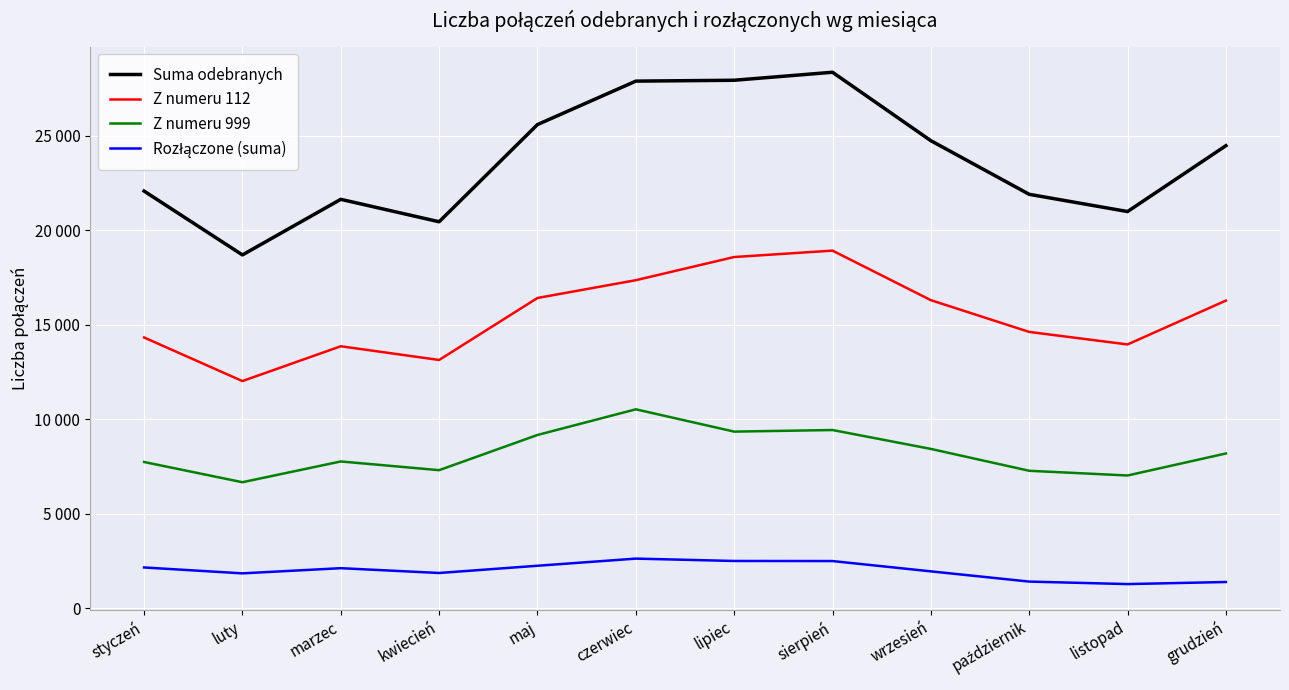

What is the total value across all series at wrzesień?

51416